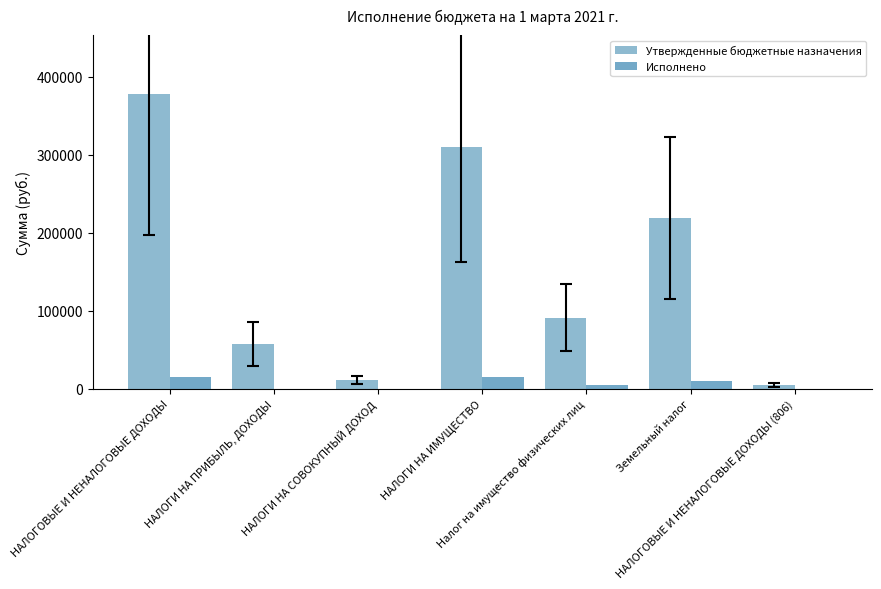

What is the approximate value of Утвержденные бюджетные назначения at НАЛОГИ НА ИМУЩЕСТВО?

310000.0